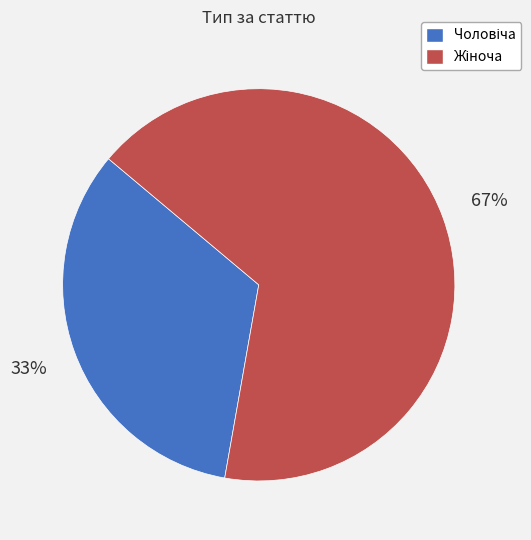

Does any single category account for the majority?

Yes